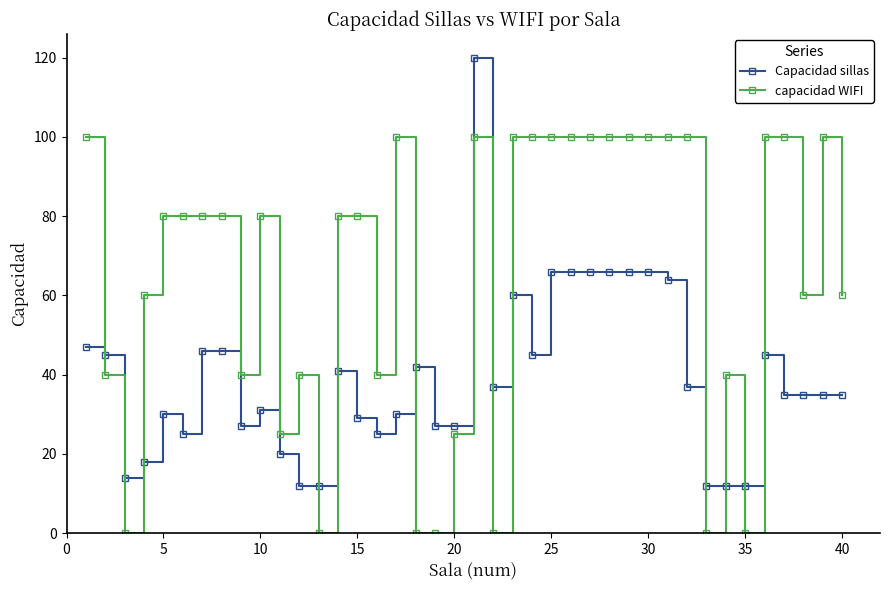

After their last crossing, which series has the higher values: capacidad WIFI or Capacidad sillas?

capacidad WIFI